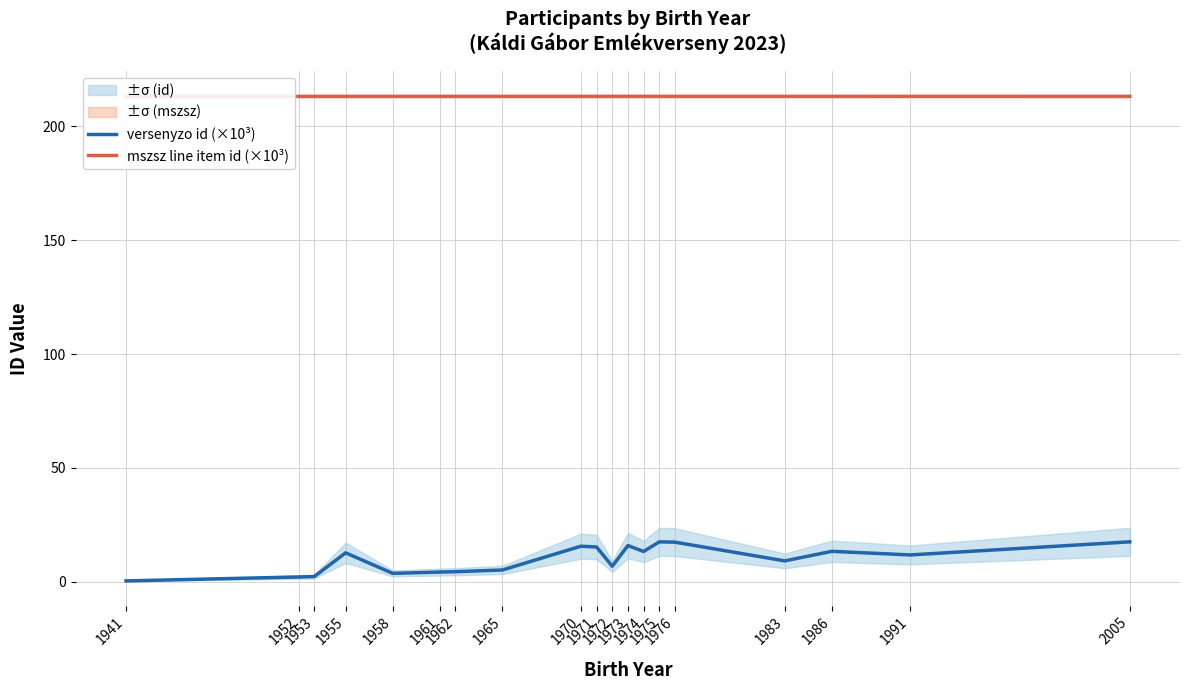

The value of versenyzo id (×10³) at 1975 is 7.9. True or false?

False